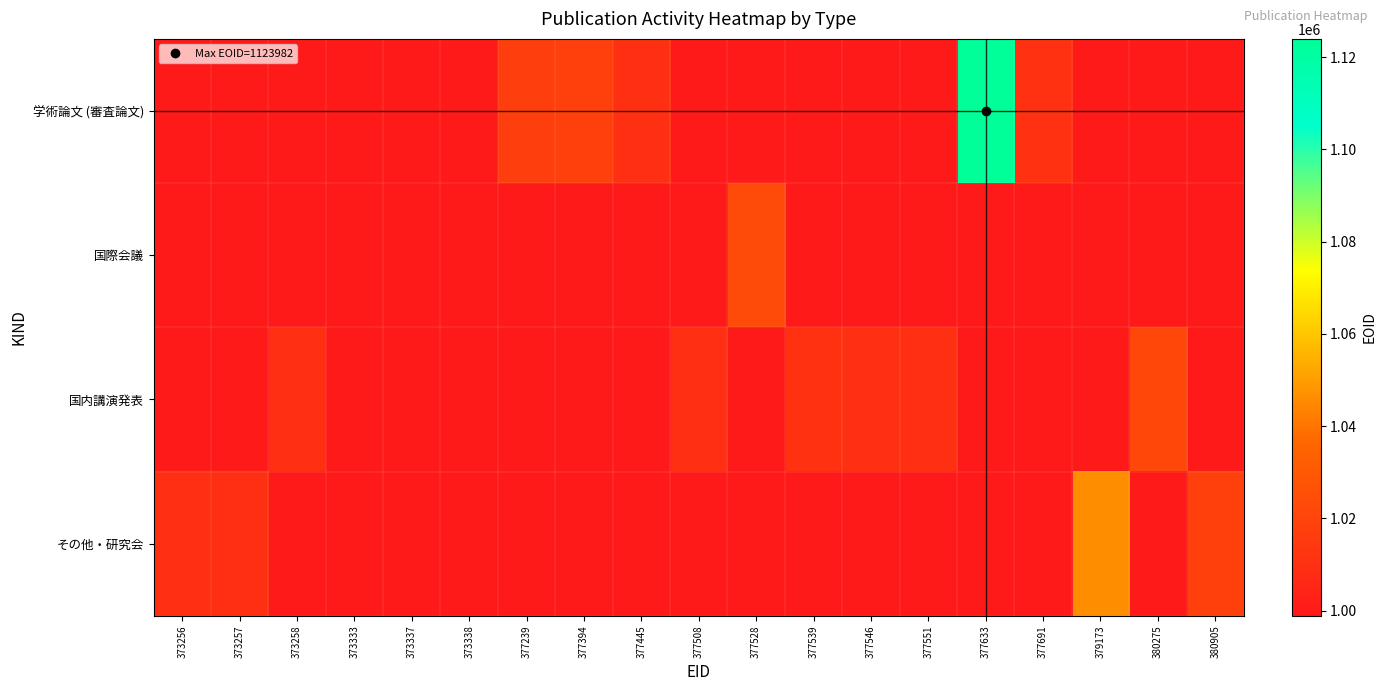

What is the difference between the その他・研究会 values at 380905 and 373257?

7896